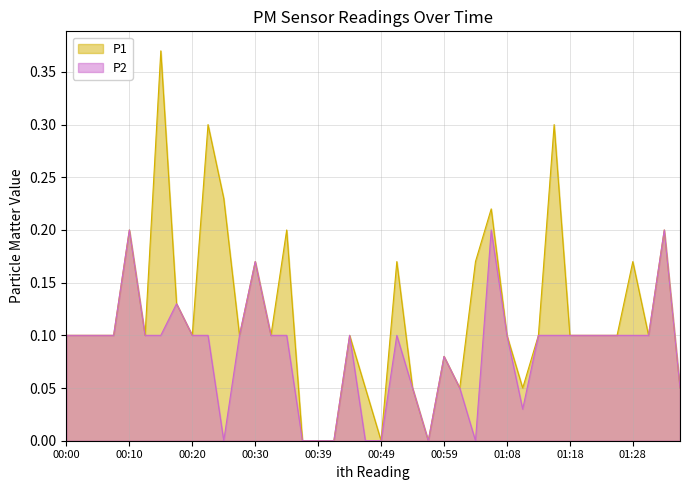

How many interior local valleys does the P1 series have?

9